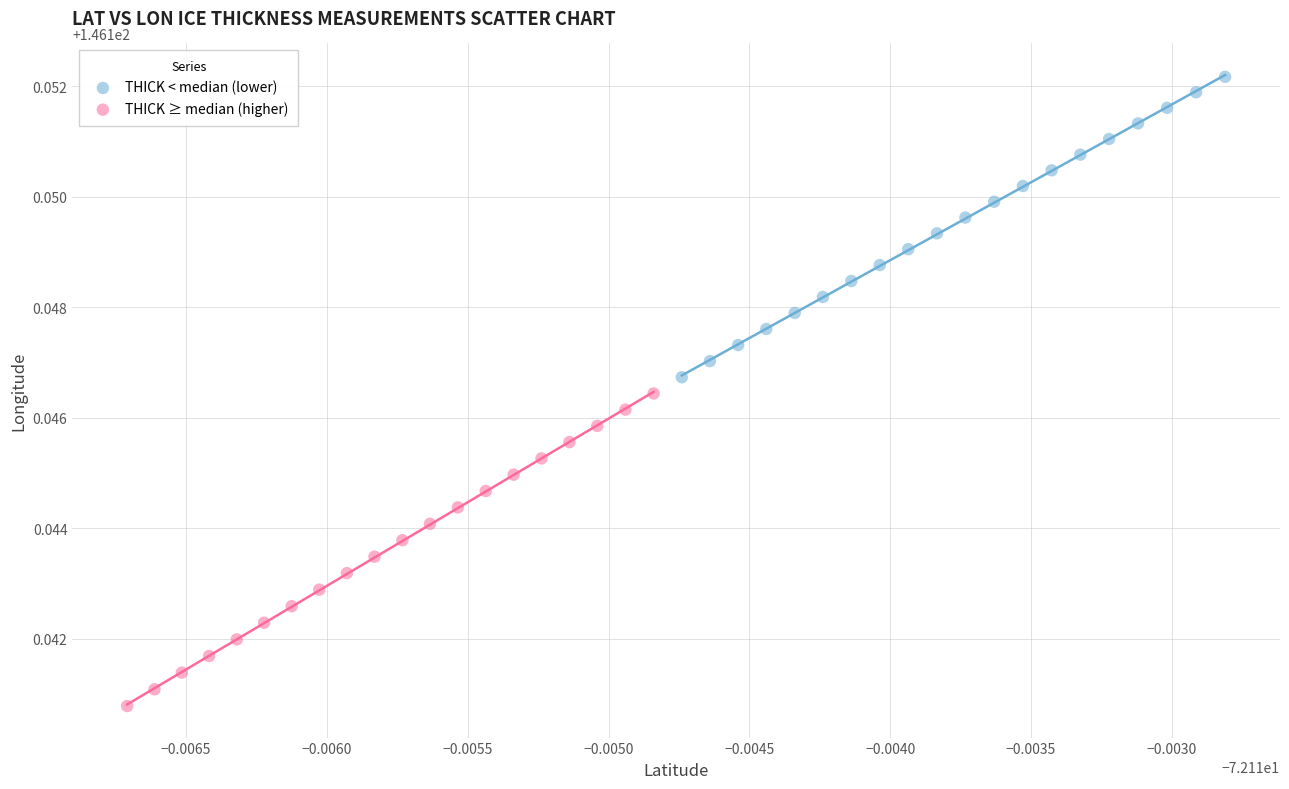

Which series has the largest Y range (max minus min)?

THICK ≥ median (higher)